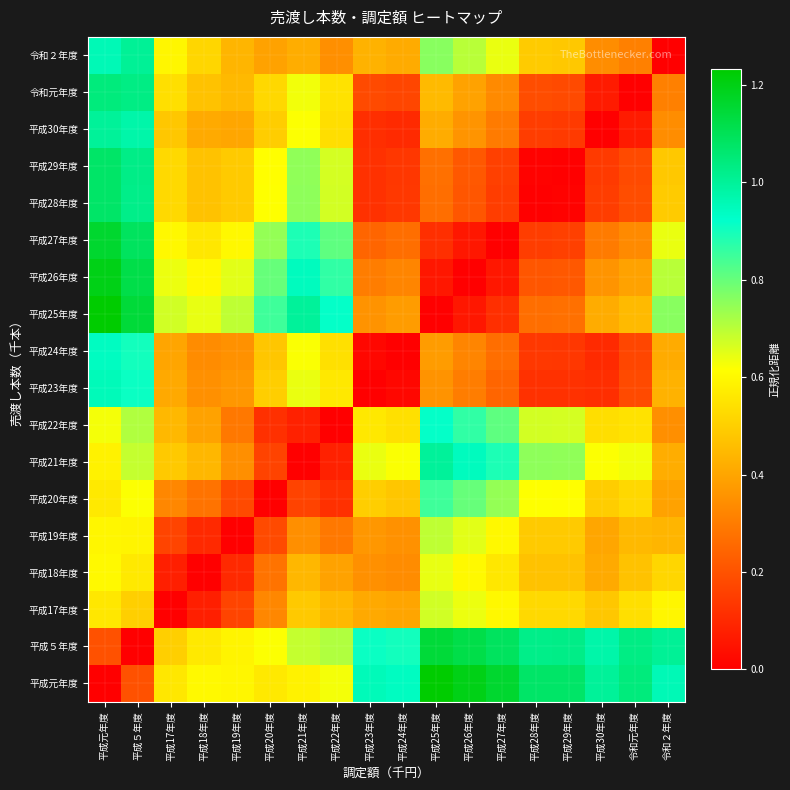

Rank the series at 平成26年度 from highest to lowest value.

平成元年度, 平成５年度, 平成21年度, 平成22年度, 平成20年度, 令和２年度, 平成19年度, 平成17年度, 平成18年度, 令和元年度, 平成30年度, 平成24年度, 平成23年度, 平成29年度, 平成28年度, 平成27年度, 平成25年度, 平成26年度